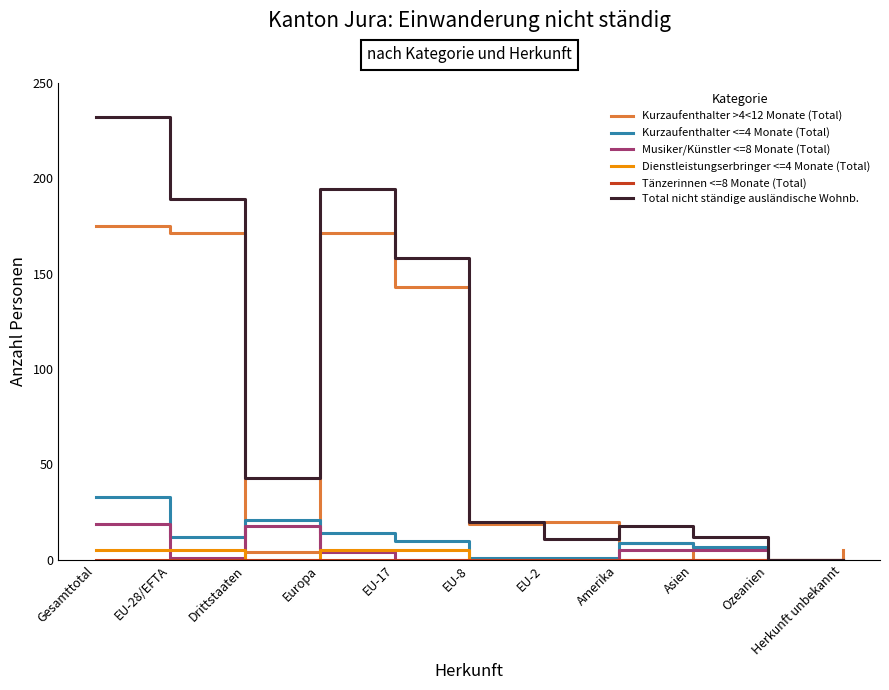

What is the sum of the Kurzaufenthalter <=4 Monate (Total) values at Europa and Drittstaaten?

35